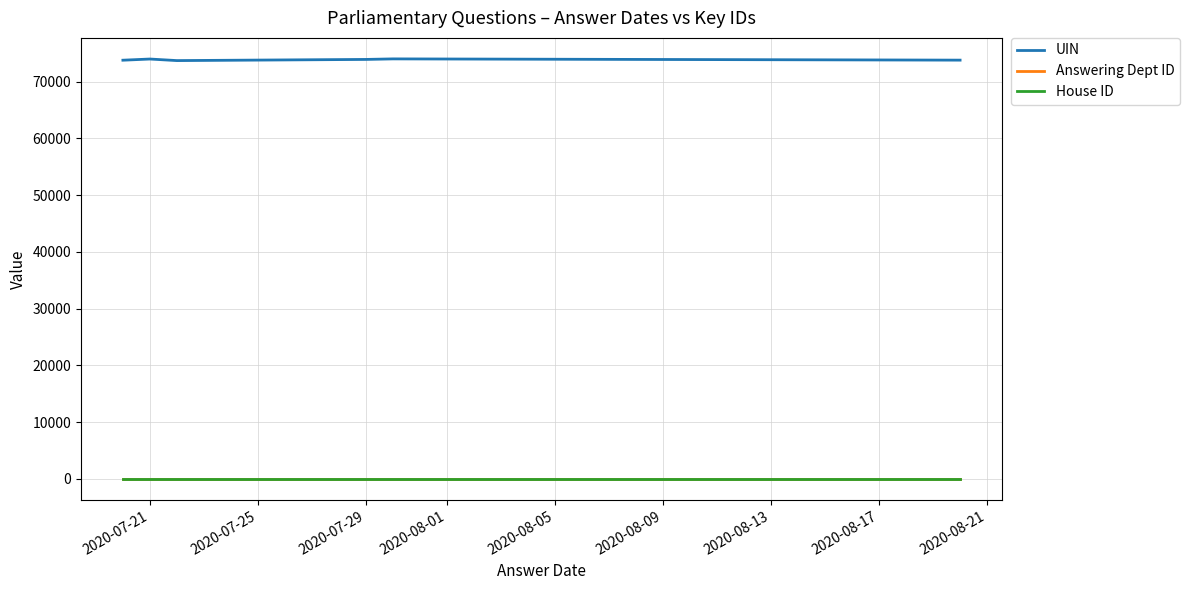

True or false: UIN has more than 0 interior local peaks.

True